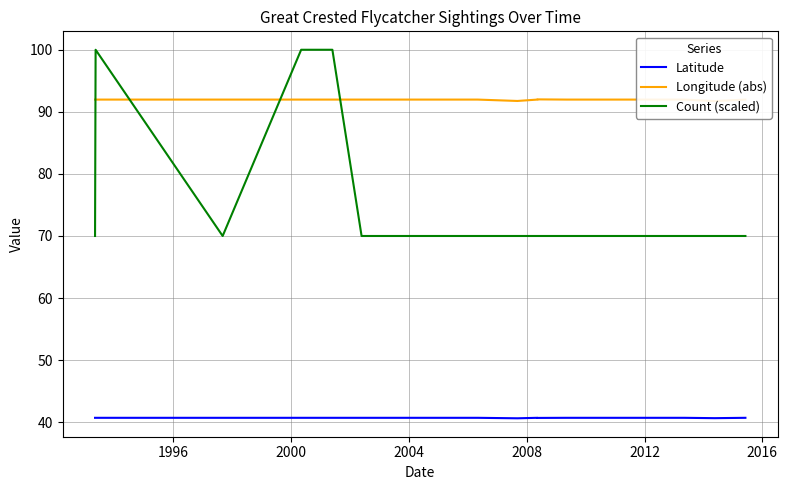

Rank the series by their average value, from lowest to highest.

Latitude, Count (scaled), Longitude (abs)